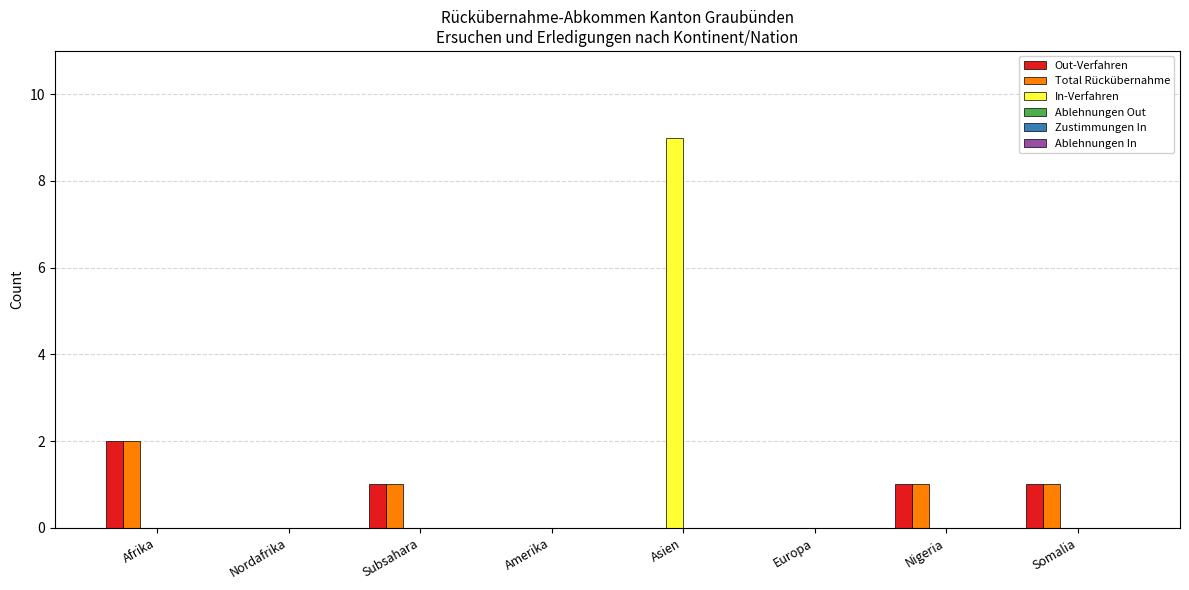

Is the value of Out-Verfahren at Afrika greater than the value of Total Rückübernahme at Somalia?

Yes